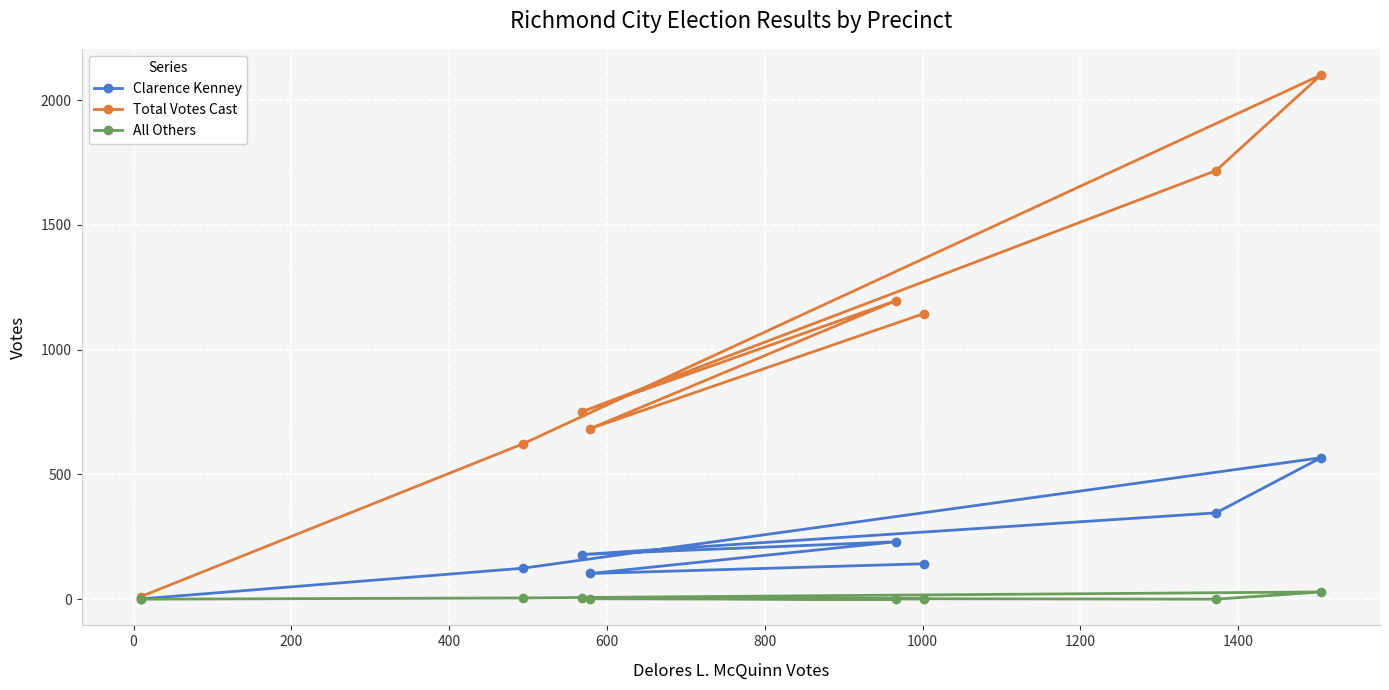

List the series in order of their overall mean, lowest first.

All Others, Clarence Kenney, Total Votes Cast